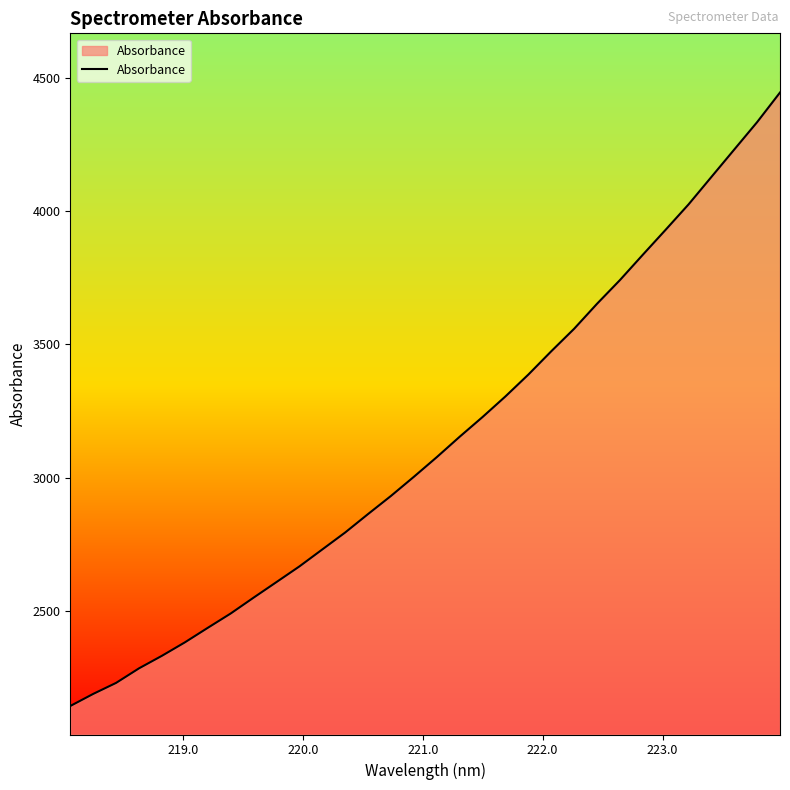

What is the difference between the maximum and minimum values?

2304.8